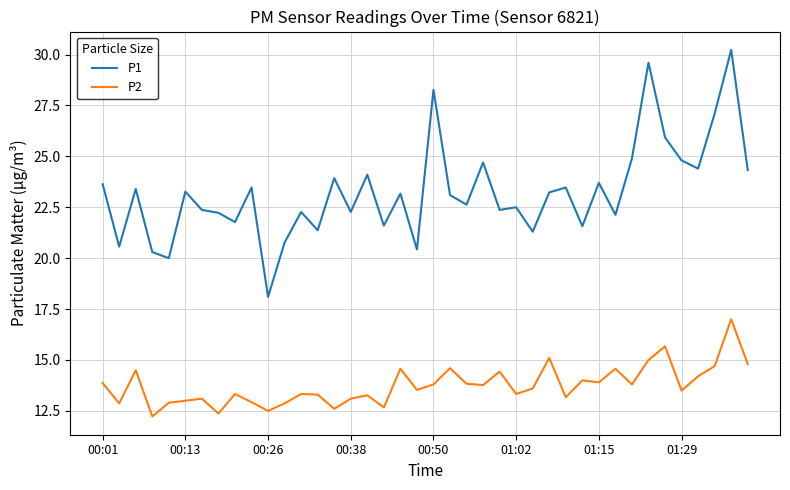

What is the highest value of the P1 series?

30.2